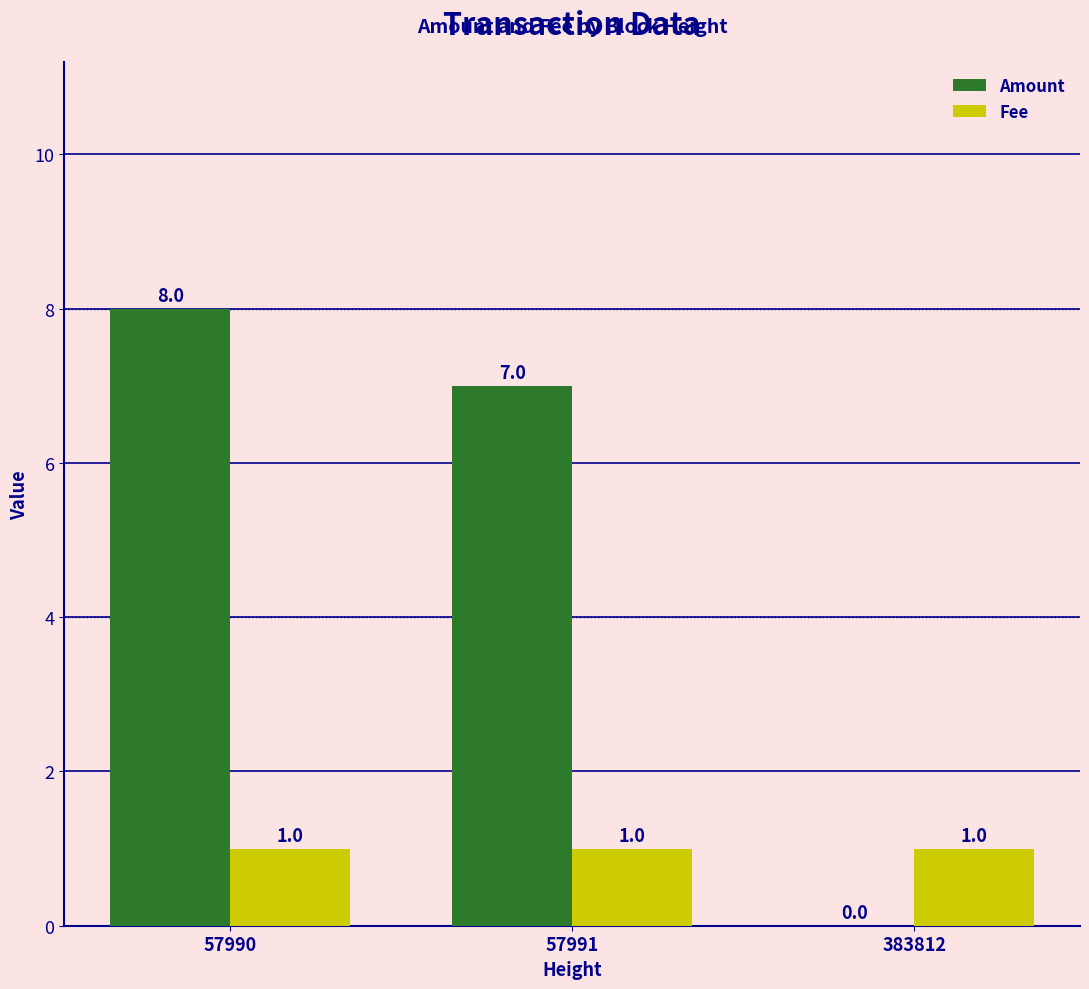

What value does the Amount series have at 57991?

7